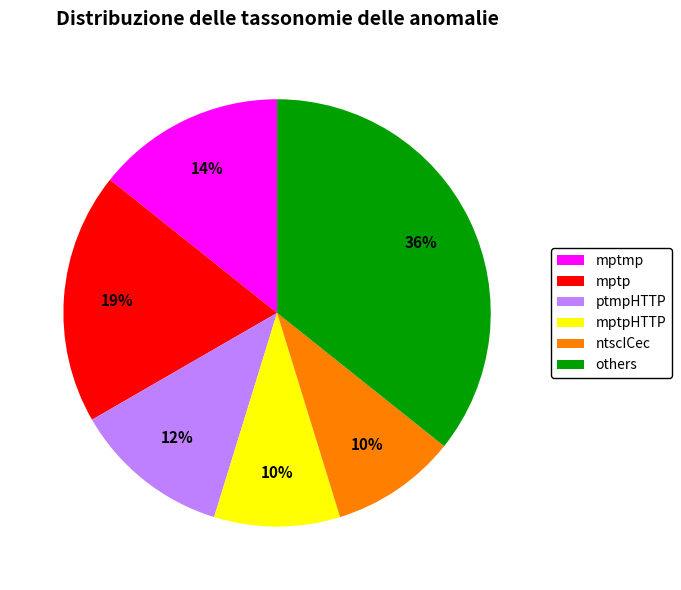

To the nearest percent, what percentage of the pie is mptpHTTP?

10%